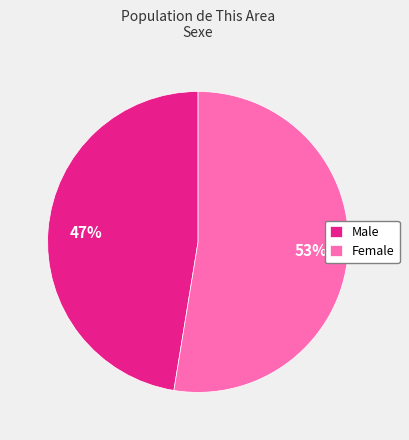

Which slice is the largest?

Female